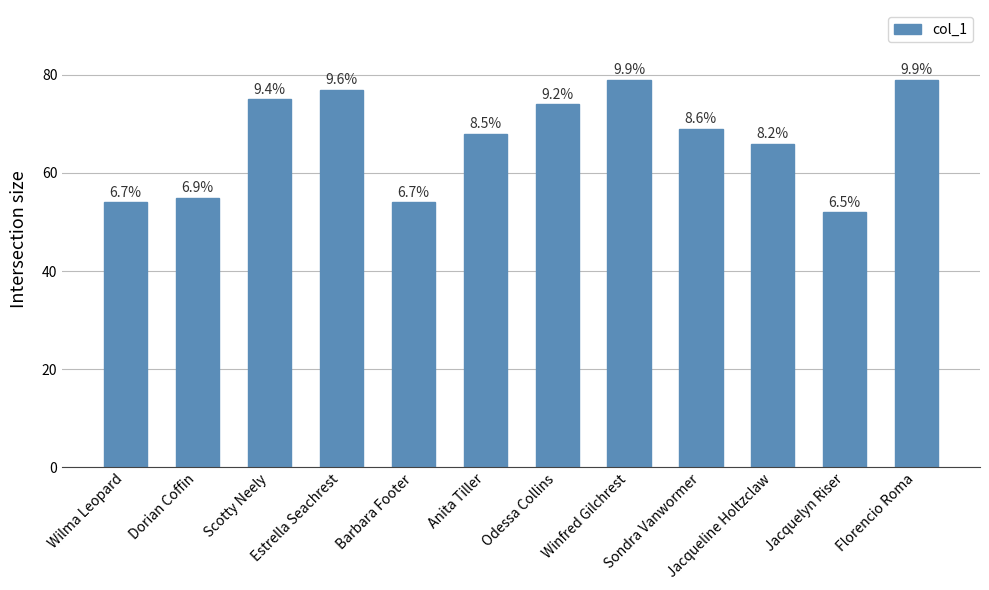

What is the label of the 11th bar from the left?

Jacquelyn Riser